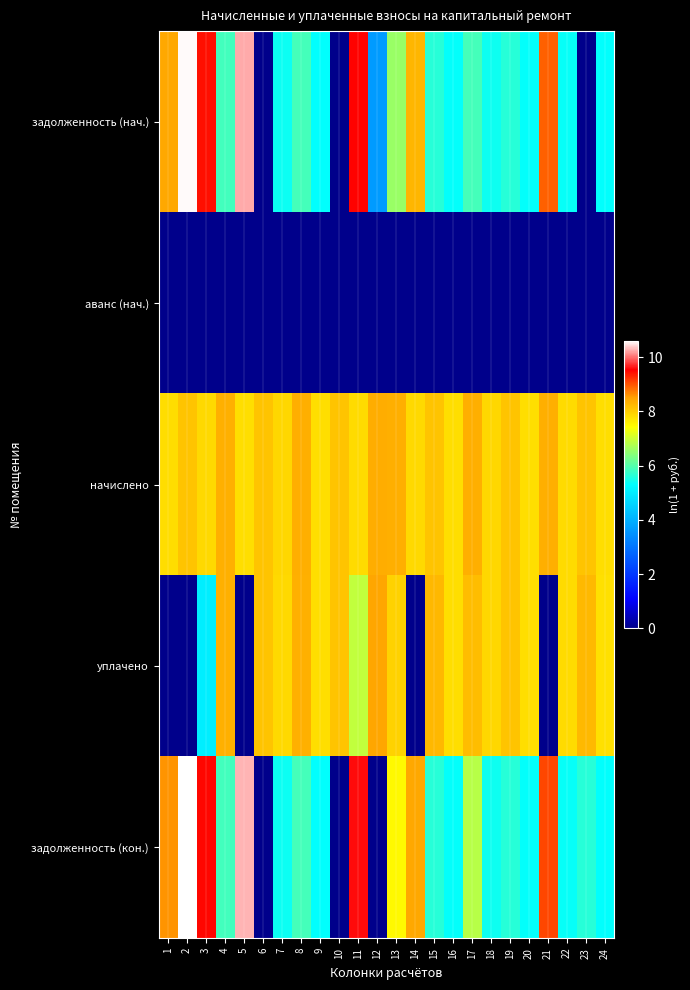

Which series has the largest total across all categories?

начислено